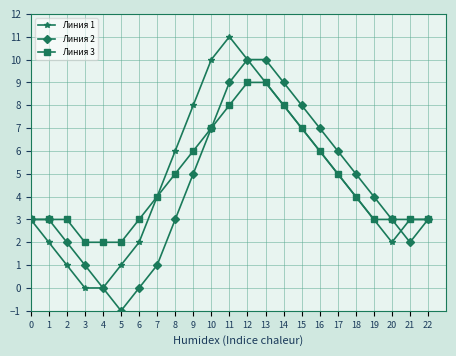

The value of Линия 3 at 19 is 3. True or false?

True